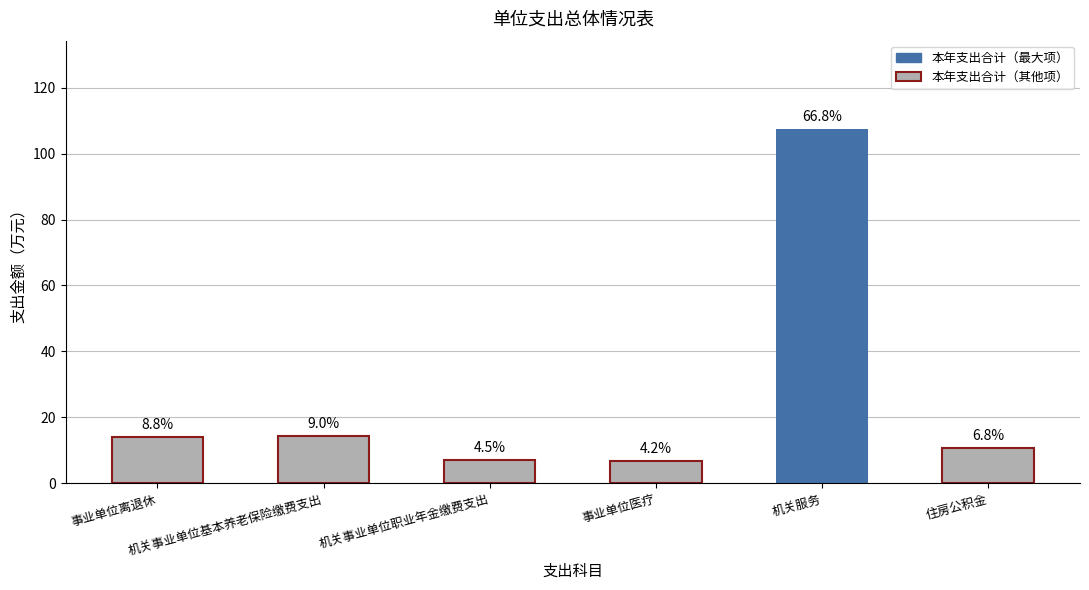

What is the difference between the values at 机关事业单位基本养老保险缴费支出 and 机关事业单位职业年金缴费支出?

7.2